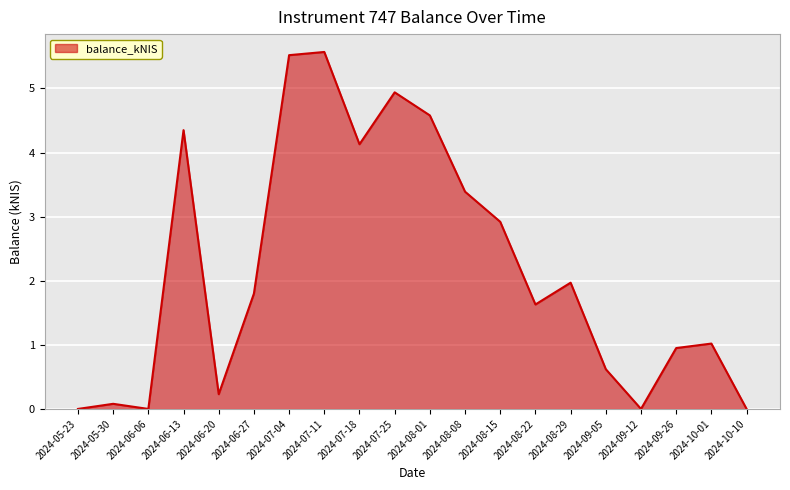

What is the sum of all values?

43.7